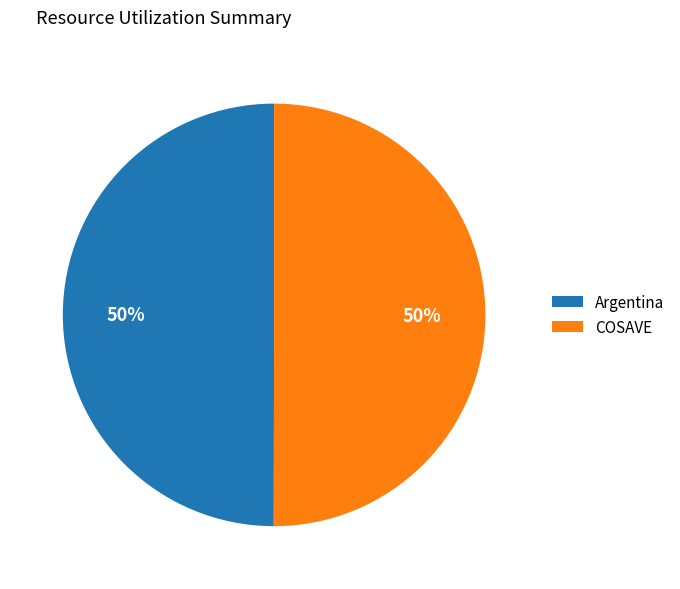

What is the ratio of the value at COSAVE to the value at Argentina?

1.0